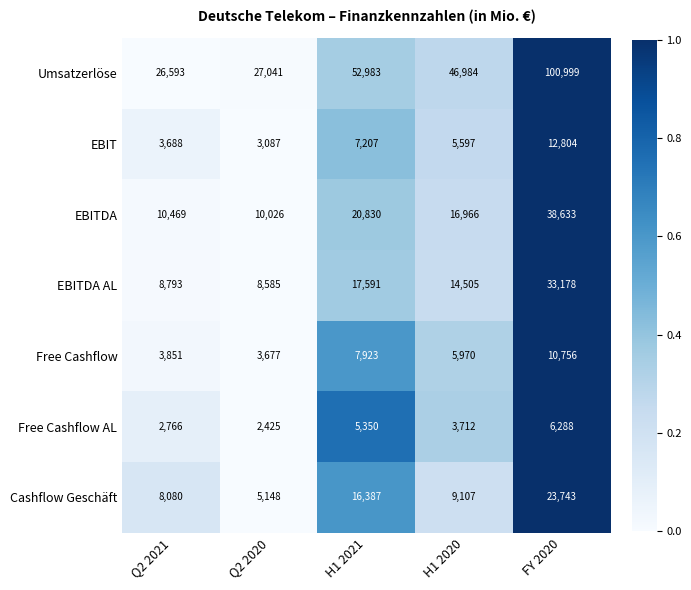

The EBIT series shows 5597 at H1 2020. True or false?

True